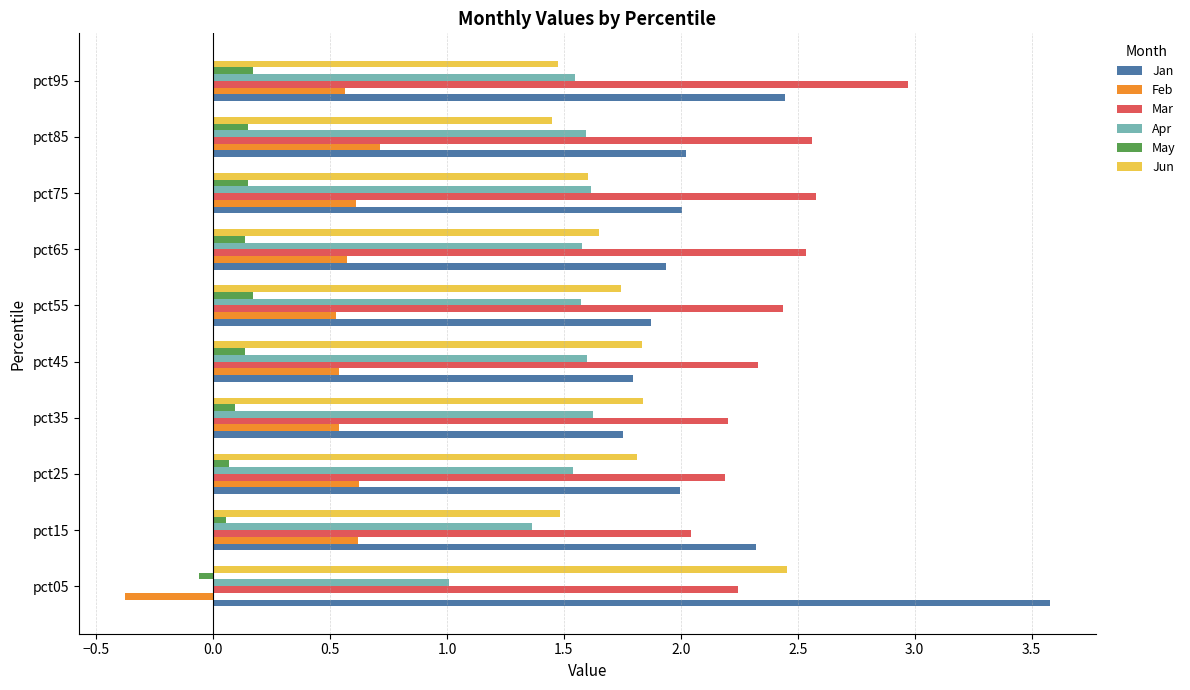

List the series in order of their peak value, lowest first.

May, Feb, Apr, Jun, Mar, Jan